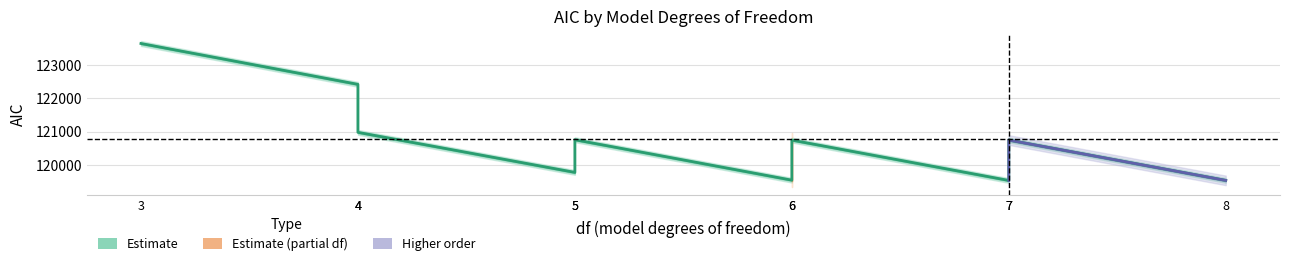

What is the value of the 2nd point from the left?

122413.4